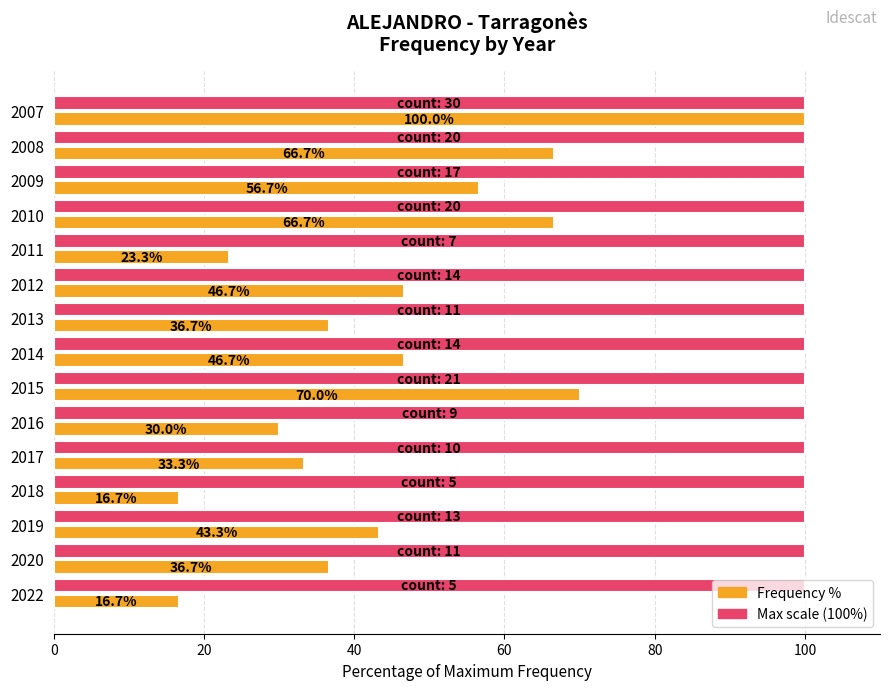

At which category is the sum across all series the highest?

2007